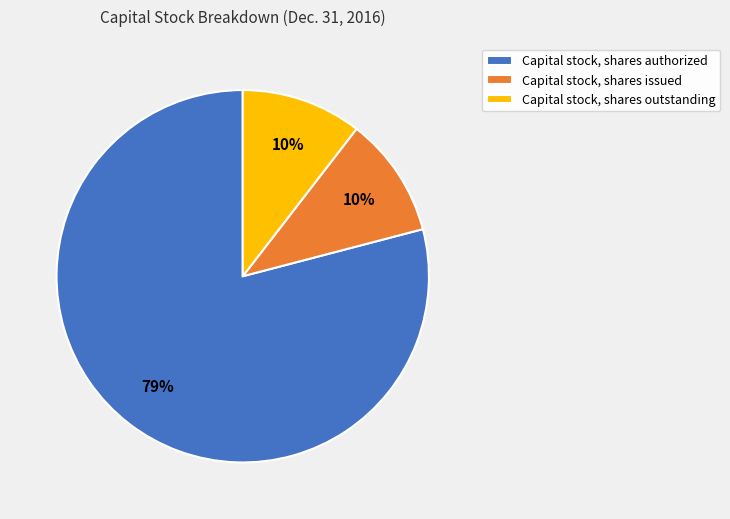

To the nearest percent, what is the combined percentage of Capital stock, shares outstanding and Capital stock, shares authorized?

90%